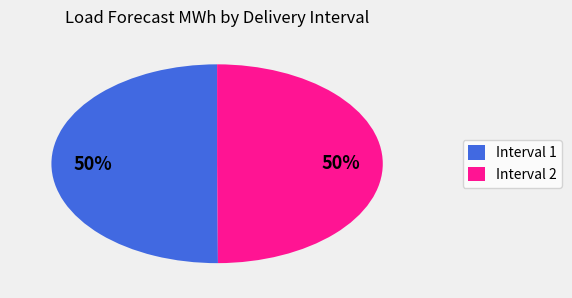

Do Interval 2 and Interval 1 together represent more than half of the pie?

Yes